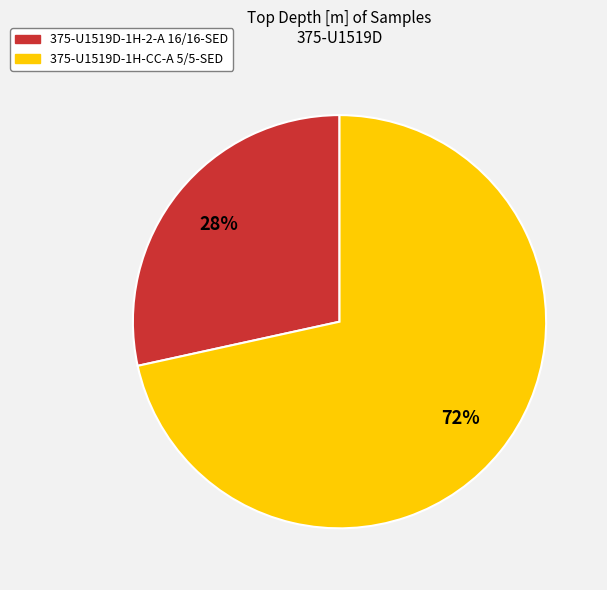

Does any single category account for the majority?

Yes